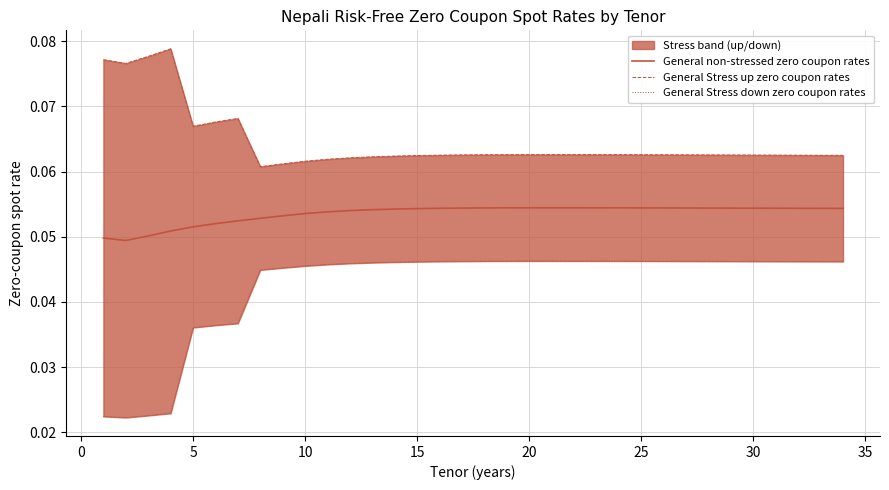

True or false: General Stress up zero coupon rates and General Stress down zero coupon rates intersect in this chart.

False